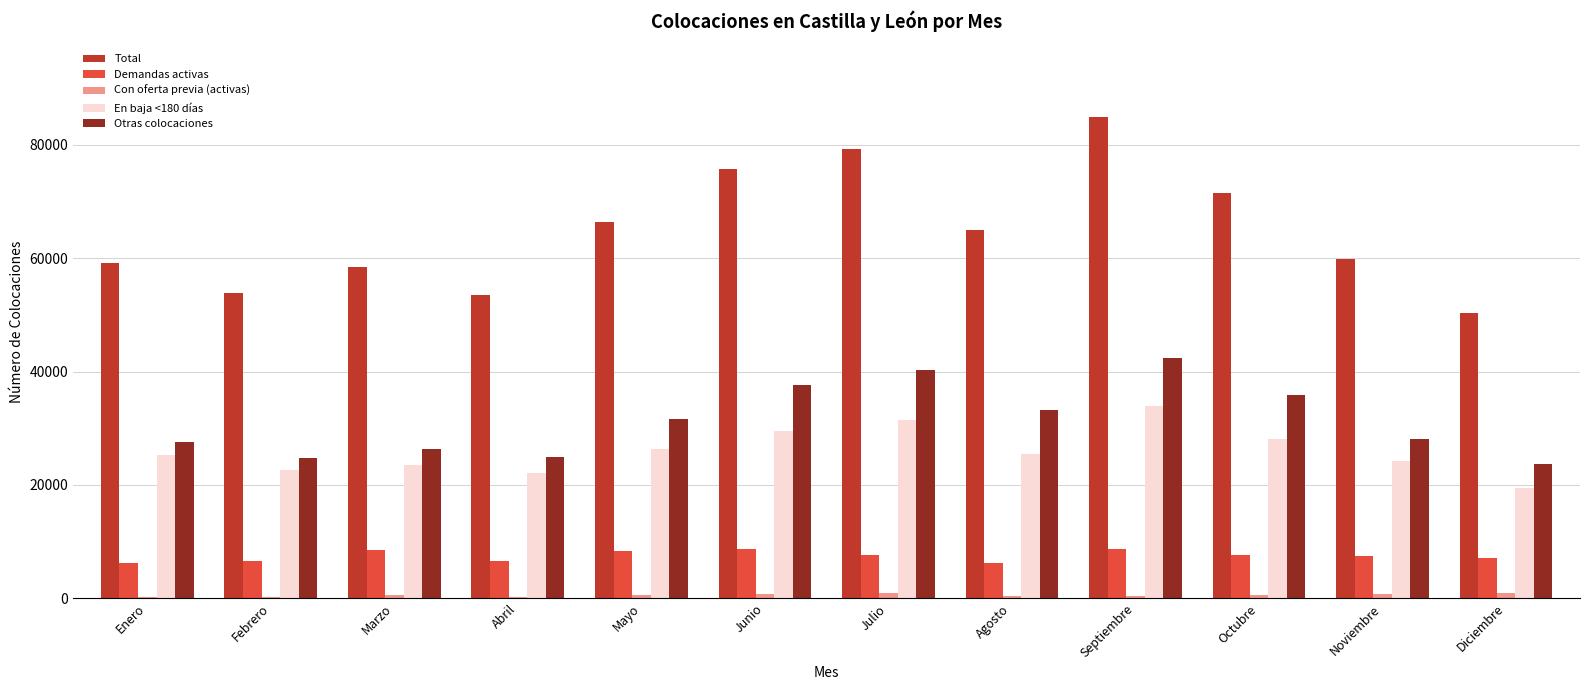

At which category is the sum across all series the highest?

Septiembre